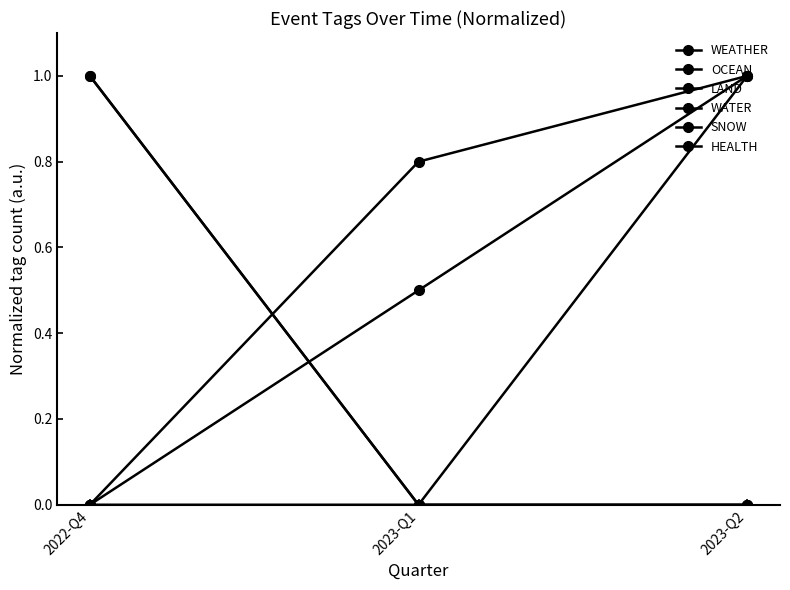

Reading left to right, list all the values displayed in this chart.

WEATHER: 2022-Q4=1.0	2023-Q1=0.0	2023-Q2=0.0
OCEAN: 2022-Q4=0.0	2023-Q1=0.8	2023-Q2=1.0
LAND: 2022-Q4=0.0	2023-Q1=0.0	2023-Q2=0.0
WATER: 2022-Q4=0.0	2023-Q1=0.5	2023-Q2=1.0
SNOW: 2022-Q4=1.0	2023-Q1=0.0	2023-Q2=0.0
HEALTH: 2022-Q4=0.0	2023-Q1=0.0	2023-Q2=1.0